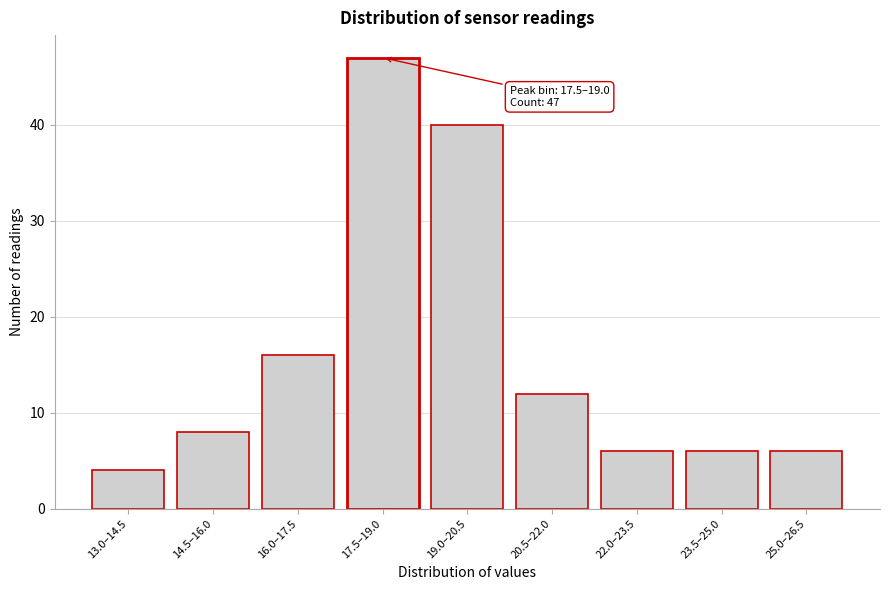

Reading left to right, list all the values displayed in this chart.

4	8	16	47	40	12	6	6	6